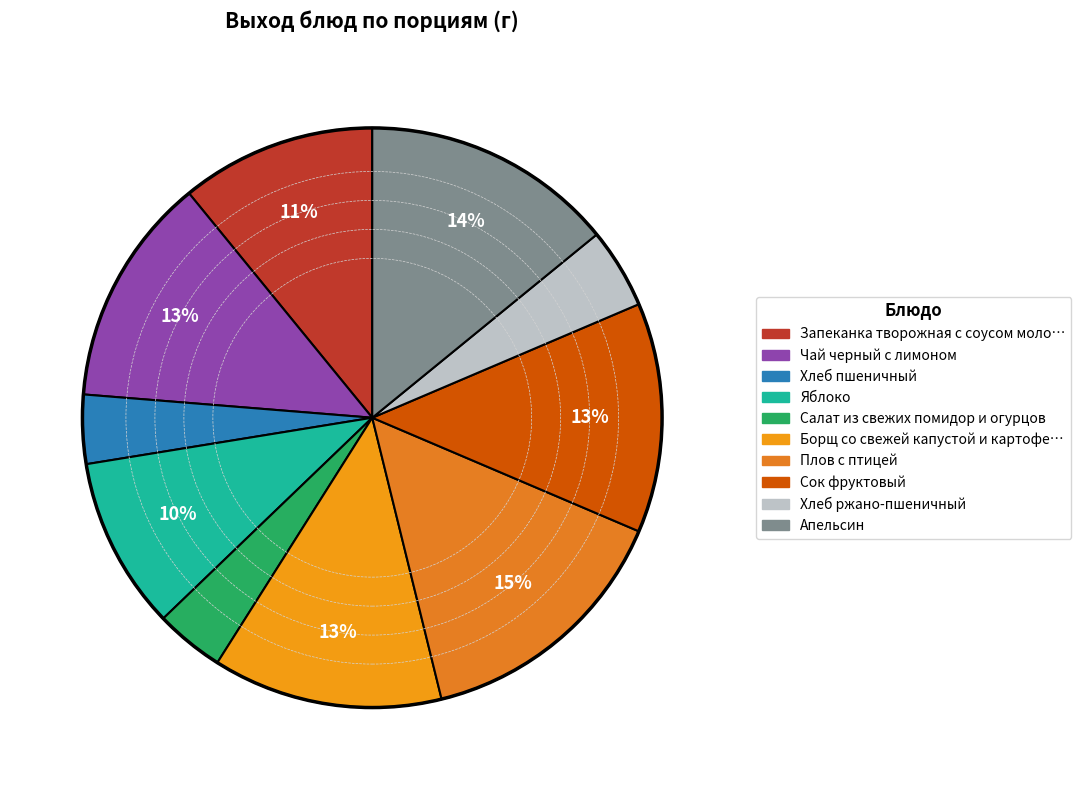

Count the number of slices in the pie.

10